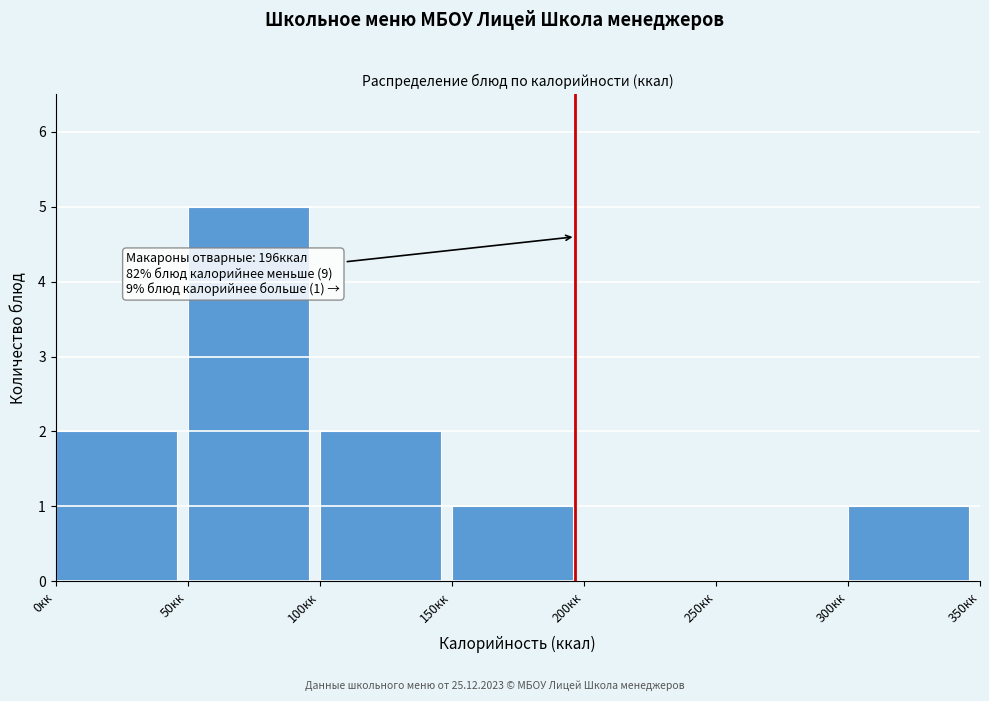

Over which range of the x-axis is the bar tallest?

50 to 100